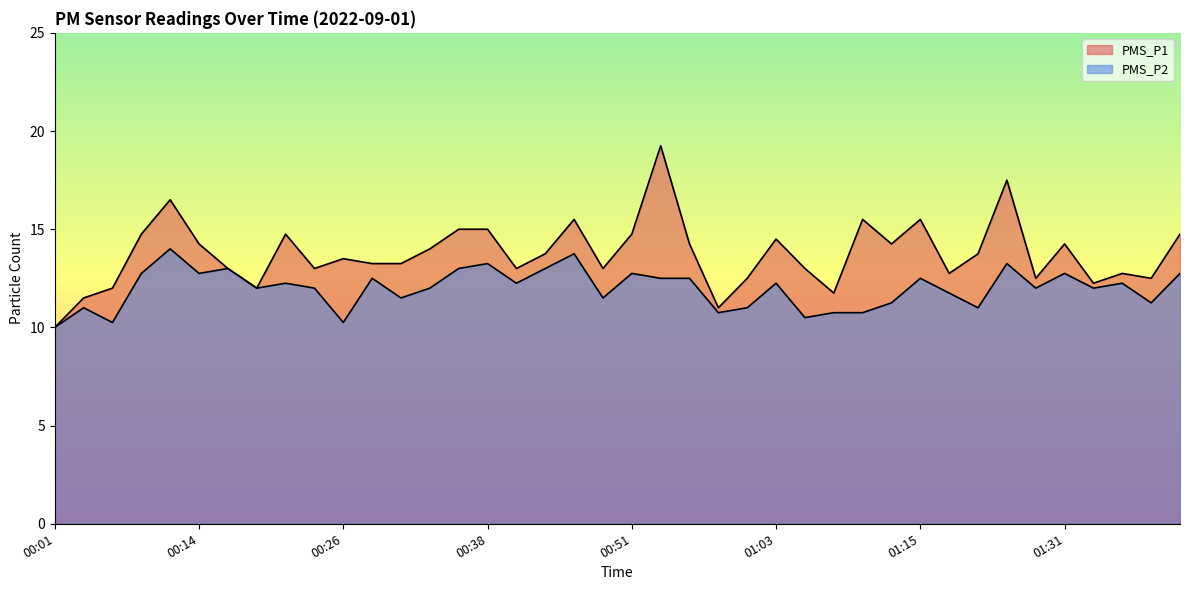

What is the difference between the highest and lowest values at 00:09?

2.0